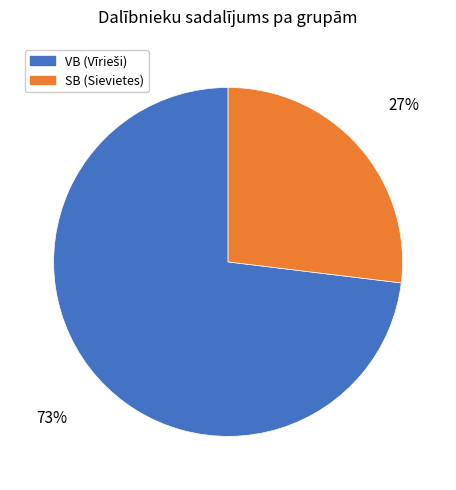

To the nearest percent, what is the difference between the largest and smallest slice percentages?

46%